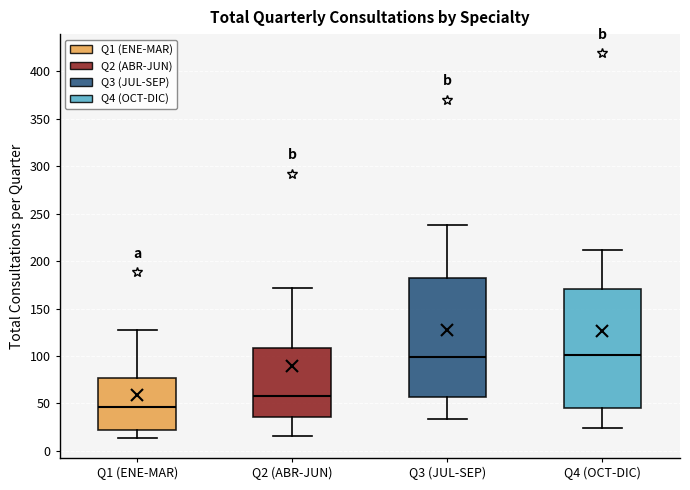

Reading left to right, read every box against the y-axis: the position of its median line, the range the box covers, and the ends of its whiskers. The values are not printed on the chart, so give them approximately, as read against the axis.

Q1 (ENE-MAR): median 45, box 20 to 75, whiskers 15 to 125
Q2 (ABR-JUN): median 60, box 35 to 110, whiskers 15 to 170
Q3 (JUL-SEP): median 100, box 55 to 180, whiskers 35 to 240
Q4 (OCT-DIC): median 100, box 45 to 170, whiskers 25 to 210